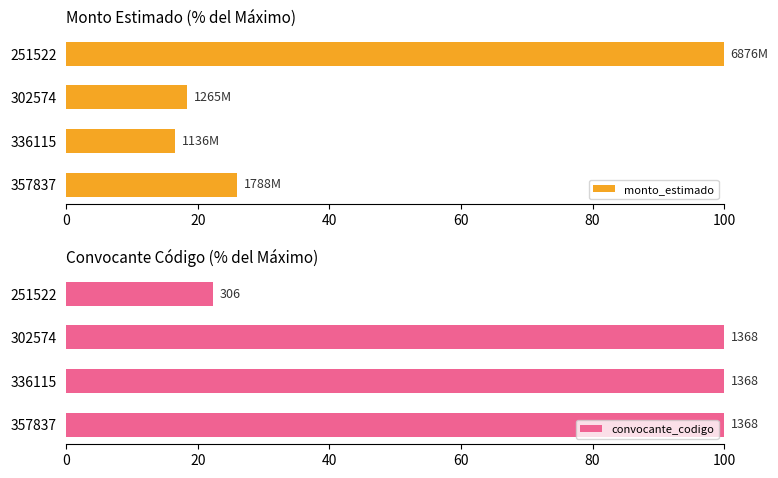

What is the maximum value for monto_estimado?

100.0